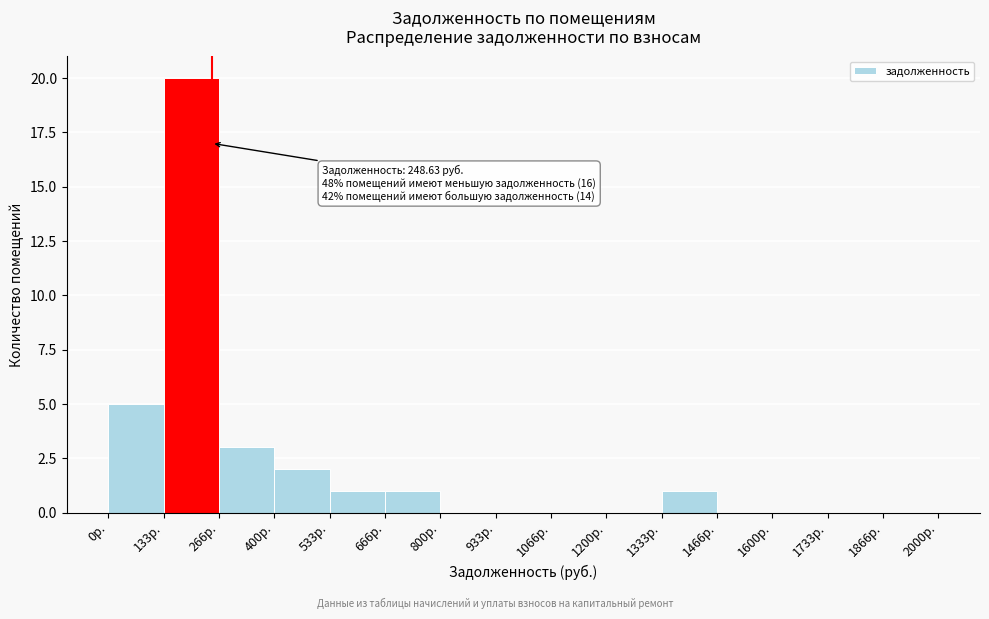

Which range on the x-axis has the tallest bar?

140 to 260